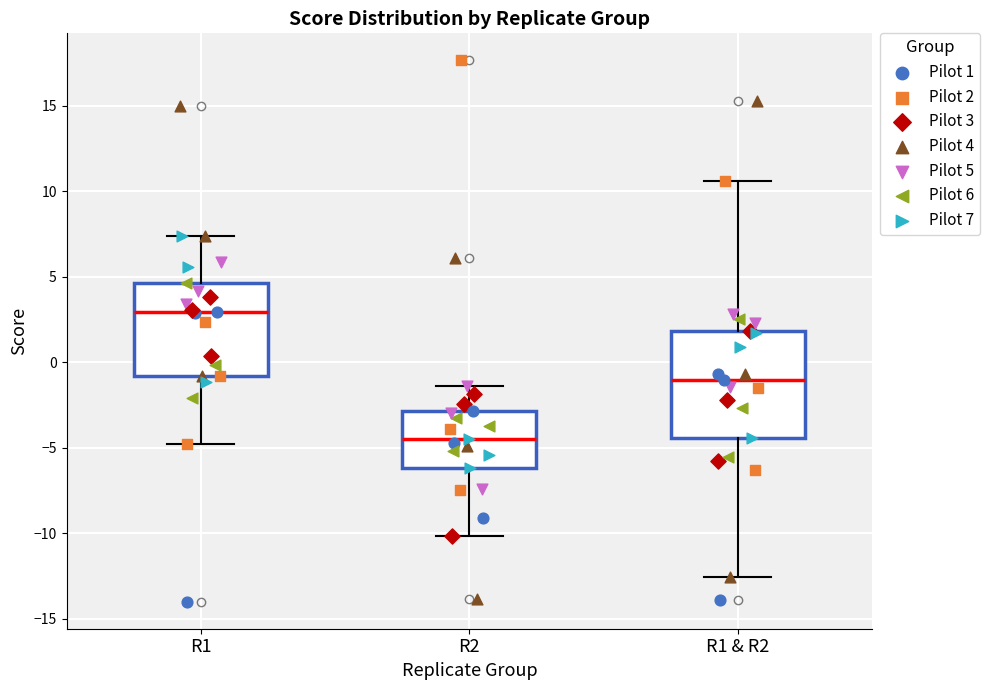

Reading left to right, transcribe this box plot: for each box, give where its median line is, the range the box spans, and where its two whiskers end, as read against the y-axis. The values are not printed on the chart, so give them approximately, as read against the axis.

R1: median 3.0, box -1.0 to 4.5, whiskers -5.0 to 7.5
R2: median -4.5, box -6.0 to -3.0, whiskers -10.0 to -1.5
R1 & R2: median -1.0, box -4.5 to 2.0, whiskers -12.5 to 10.5